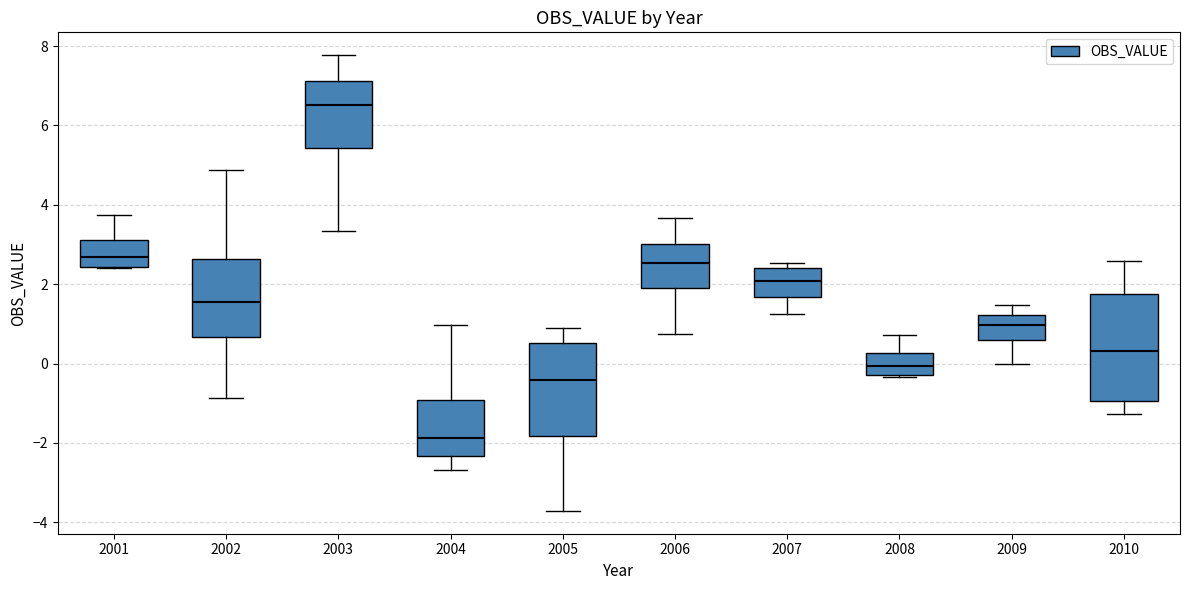

Which box's median line is the highest?

2003